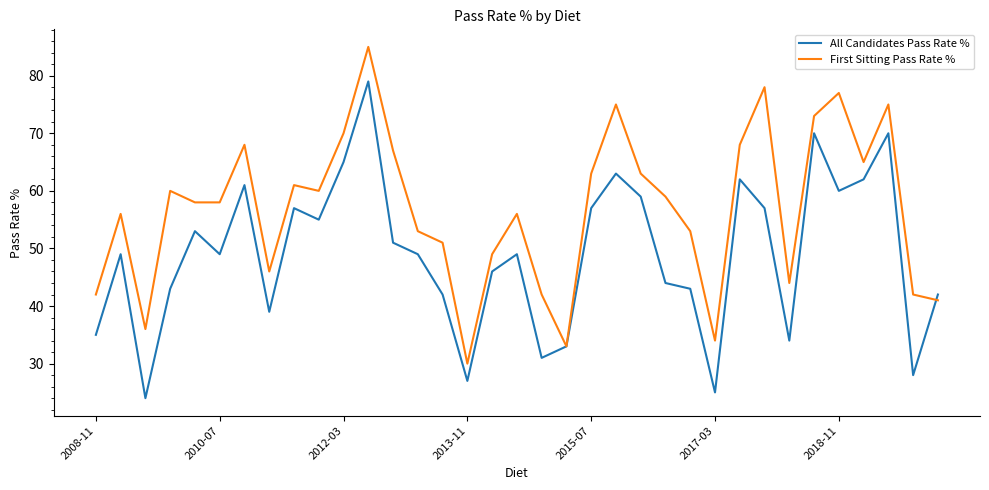

Which series has the largest total across all categories?

First Sitting Pass Rate %